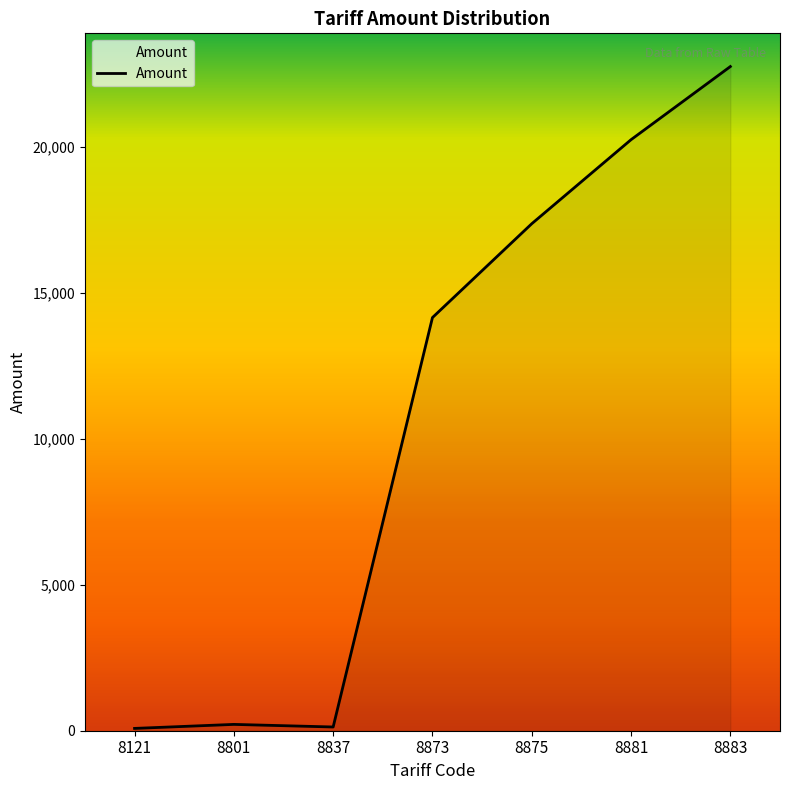

Approximately how many times larger is the value at 8875 compared to 8881?

0.9